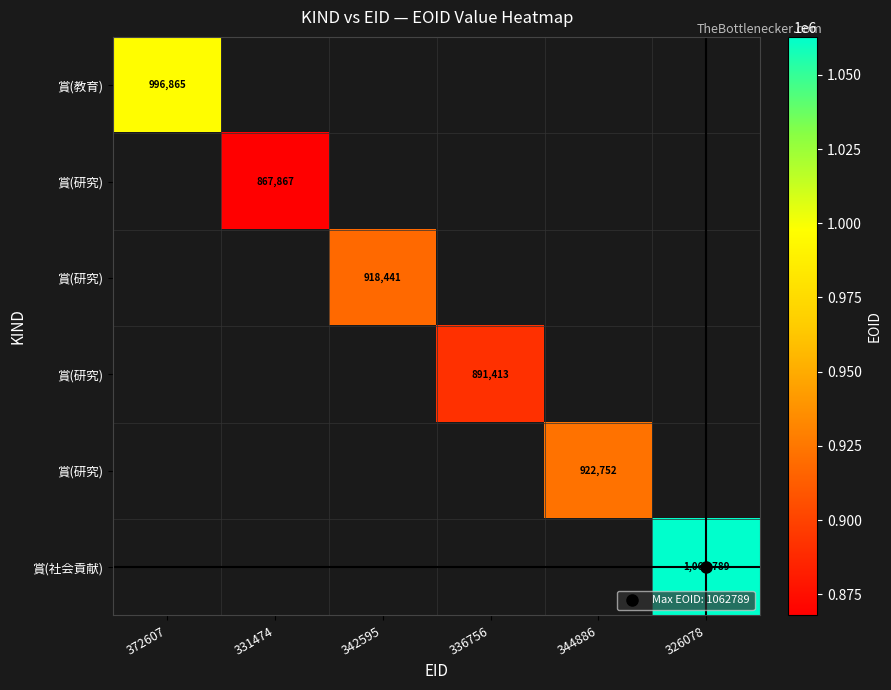

What is the greatest value displayed?

1062789.0